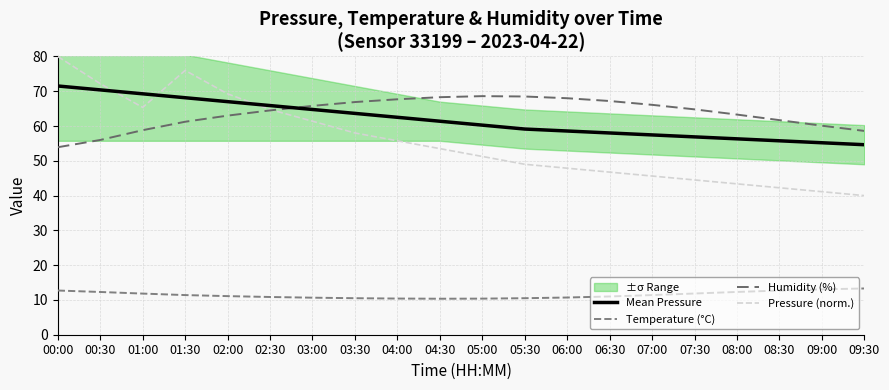

Which series has the largest total across all categories?

Humidity (%)